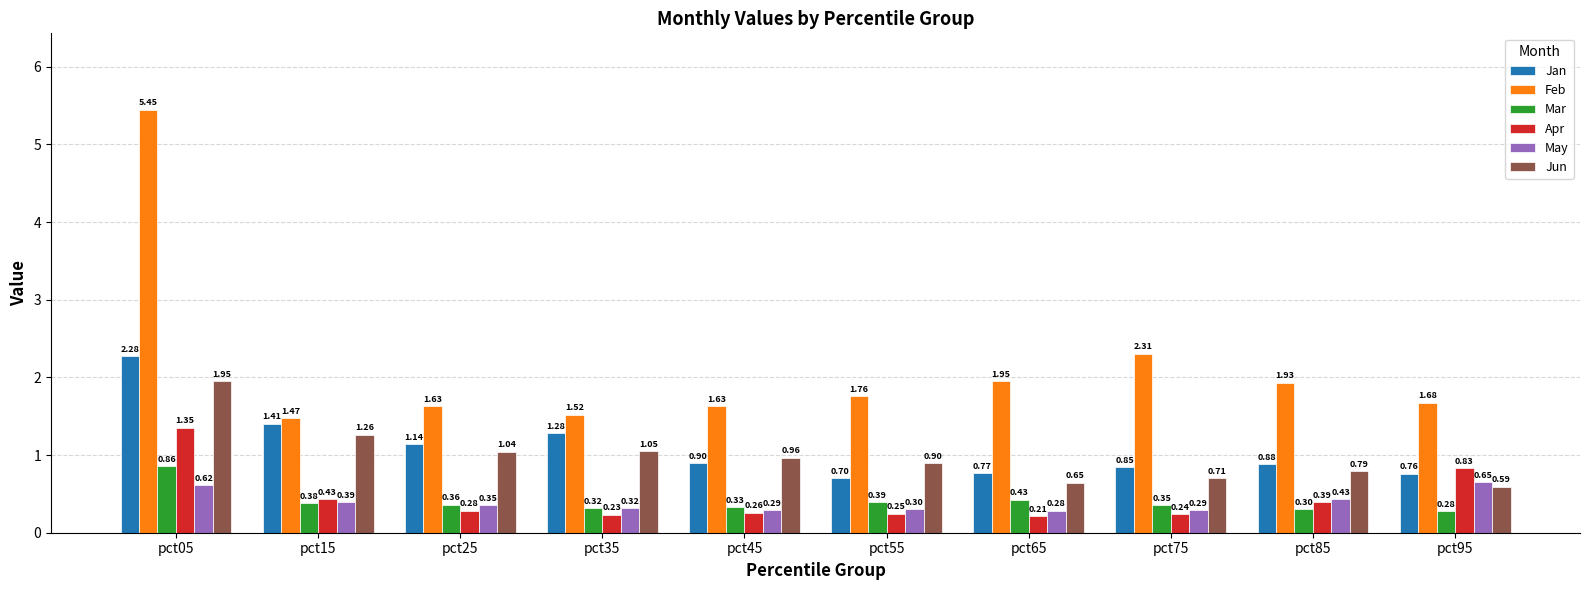

At which category is the sum across all series the highest?

pct05